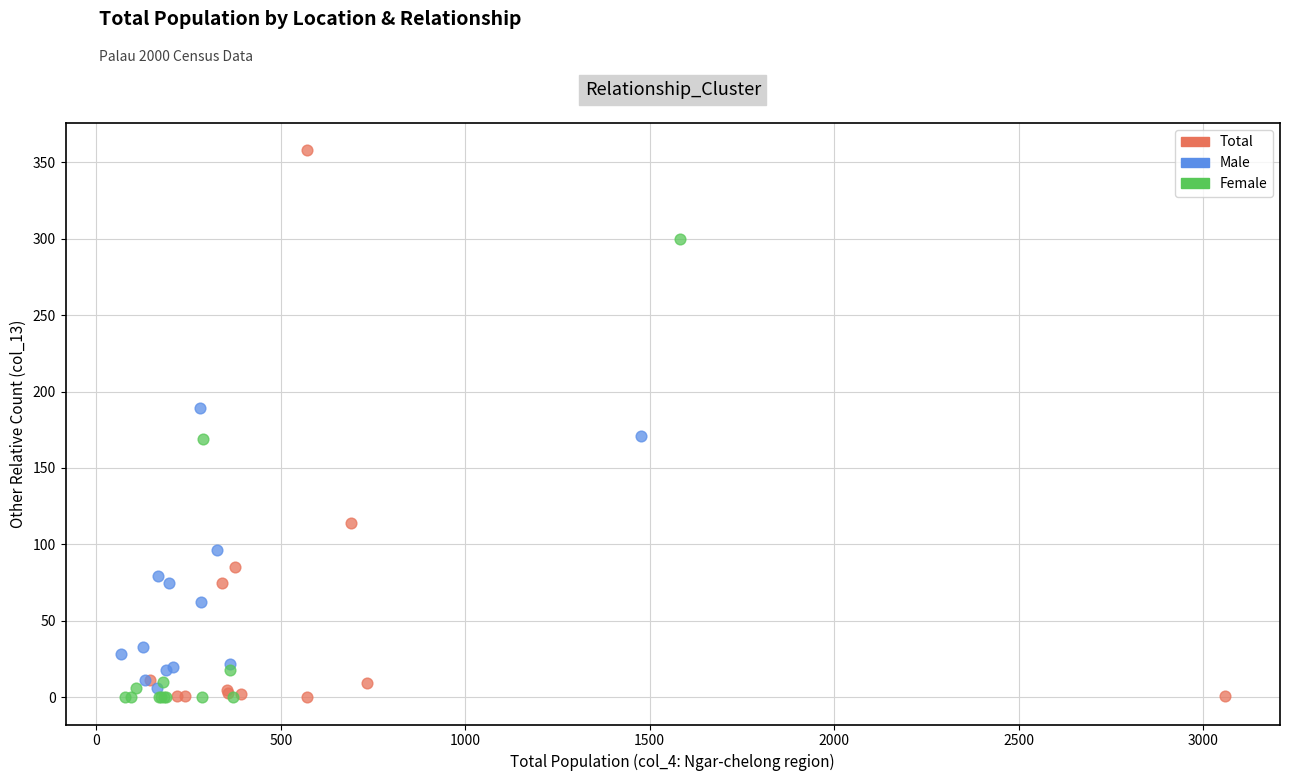

Which series reaches the maximum Y coordinate?

Total